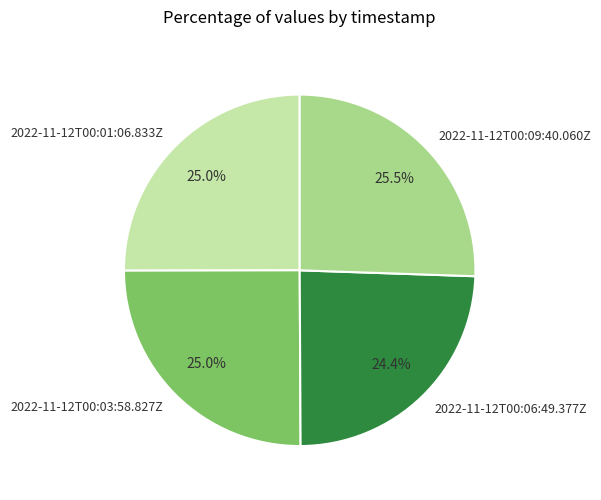

How much of the chart is everything except 2022-11-12T00:09:40.060Z?

74.5%